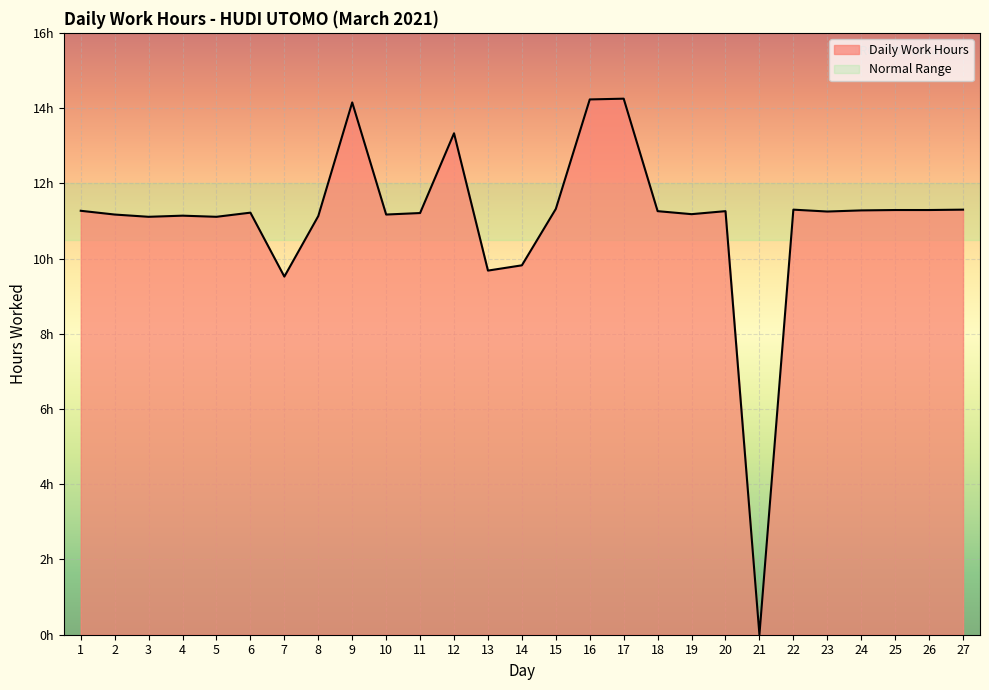

Where does the data first go above 11?

1